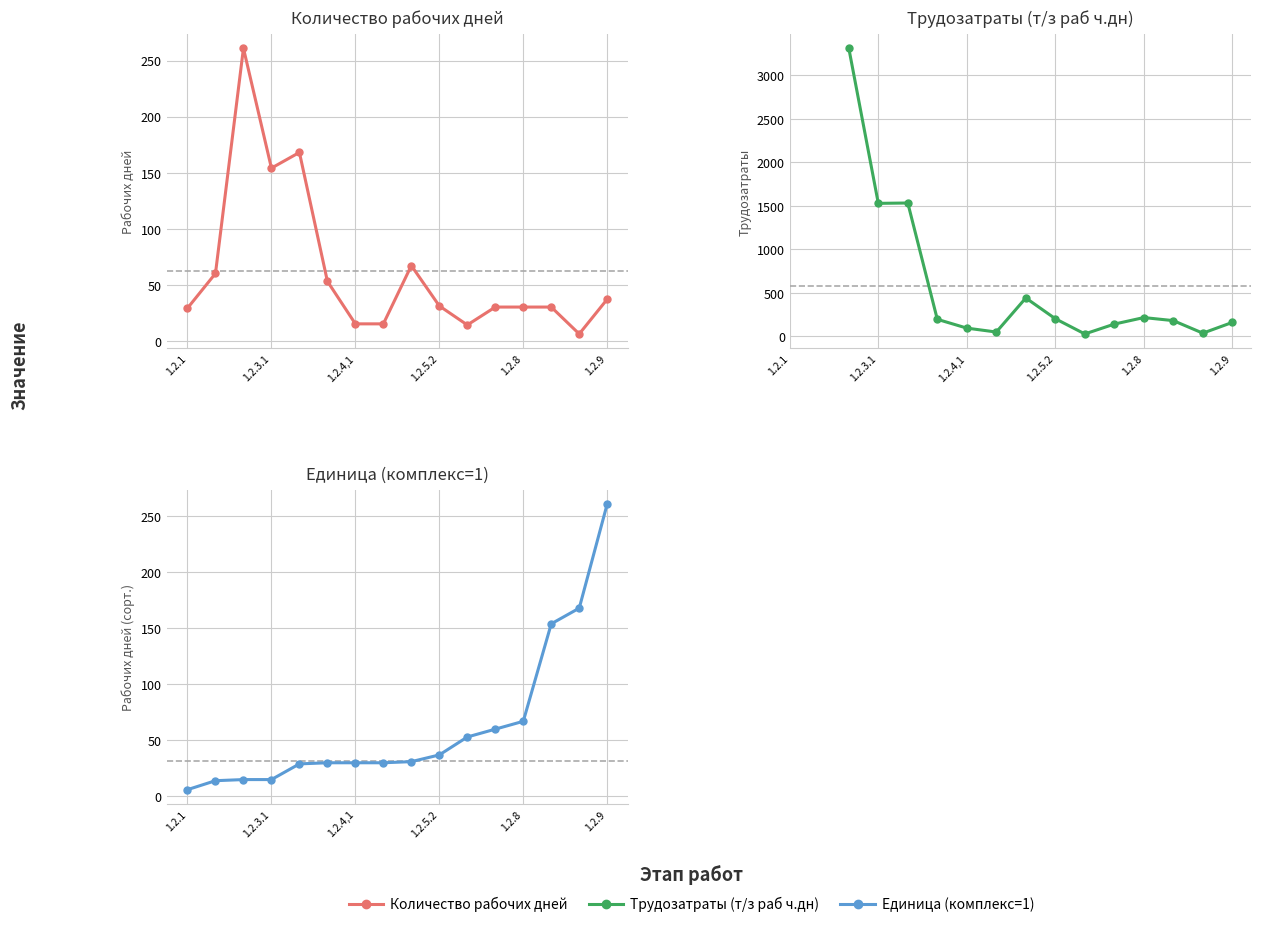

What is the label of the 5th point from the right?

11